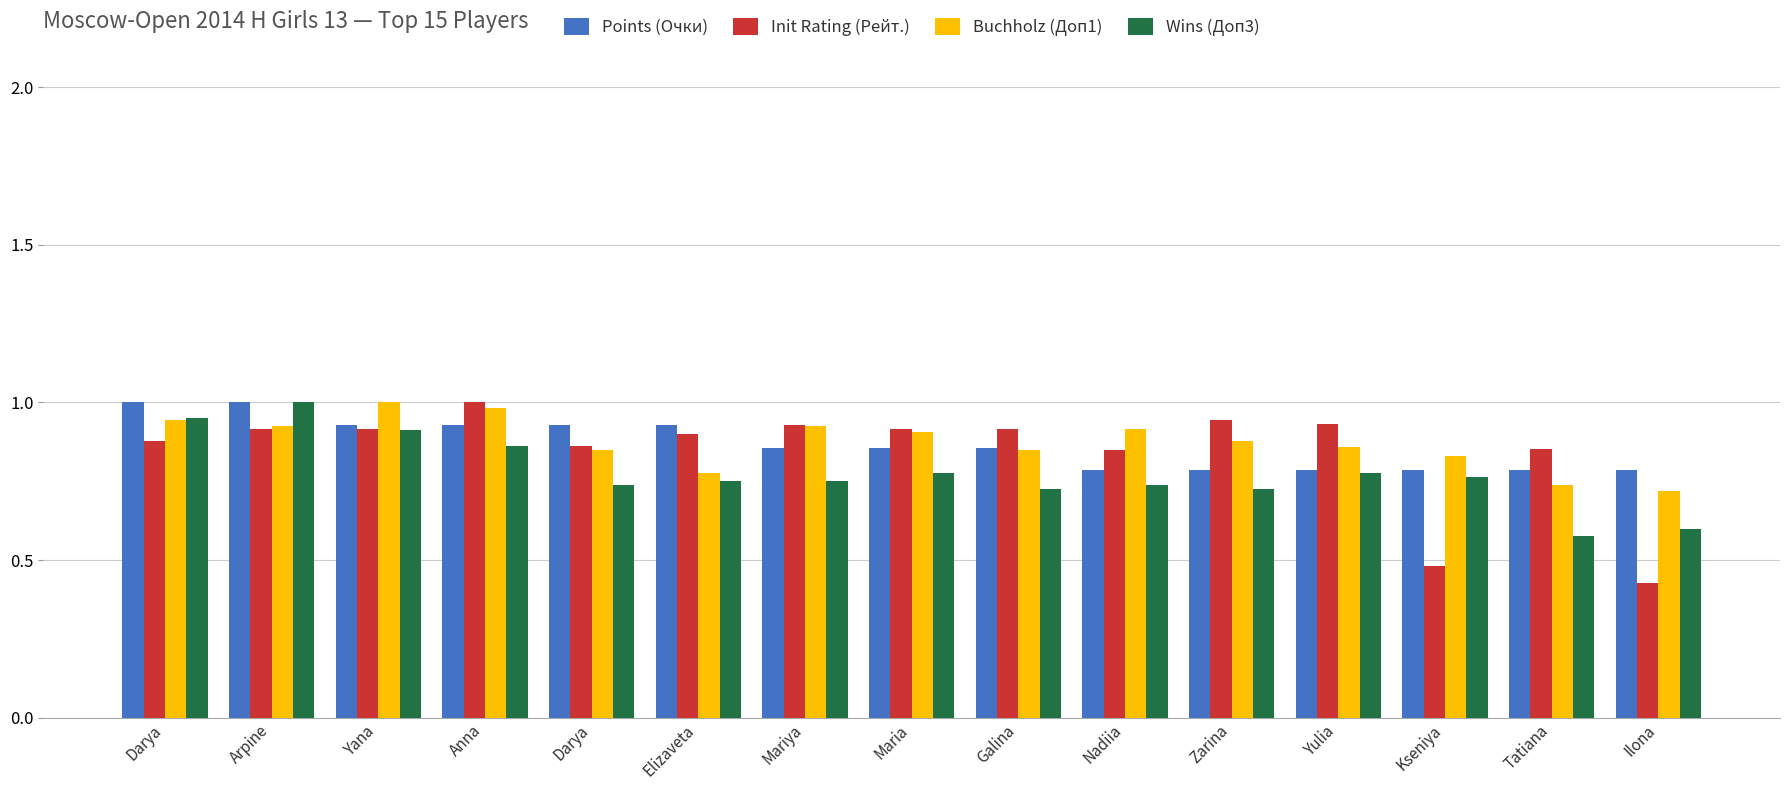

What is the spread (max minus min) of values at Anna?

0.1